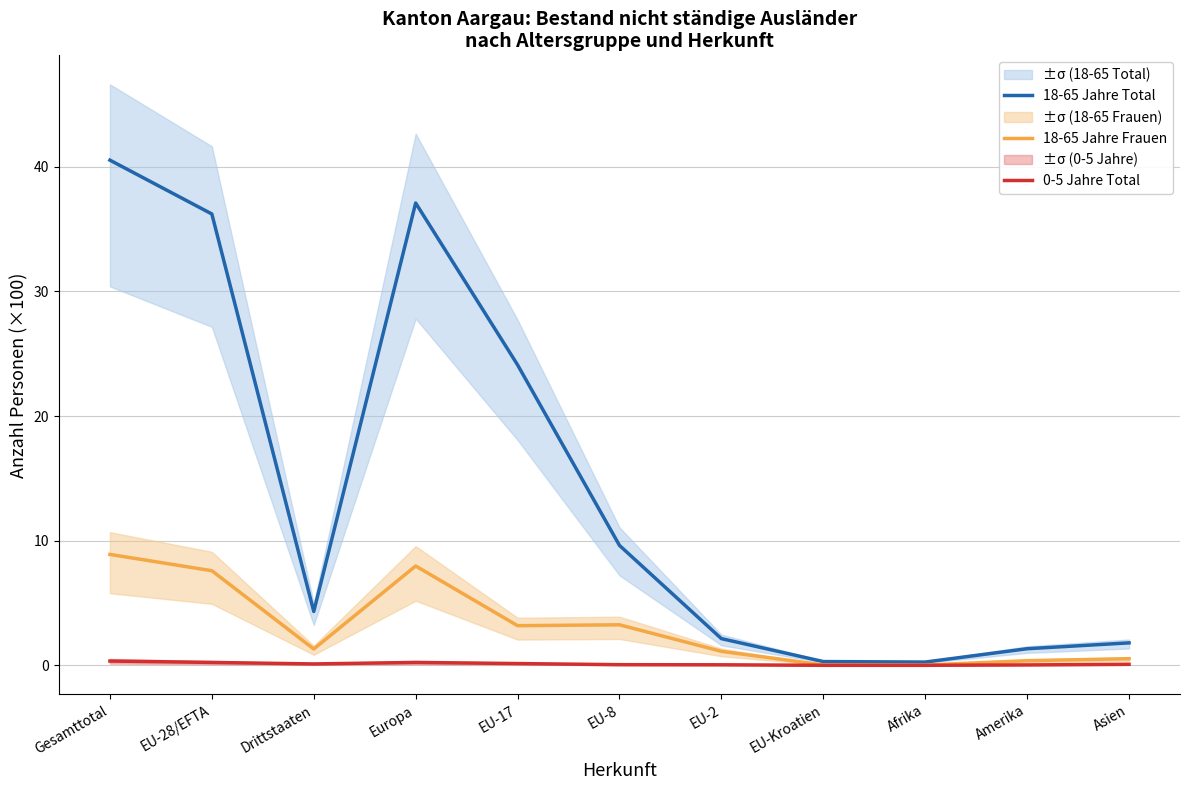

Which has a higher value, Afrika or EU-8?

EU-8